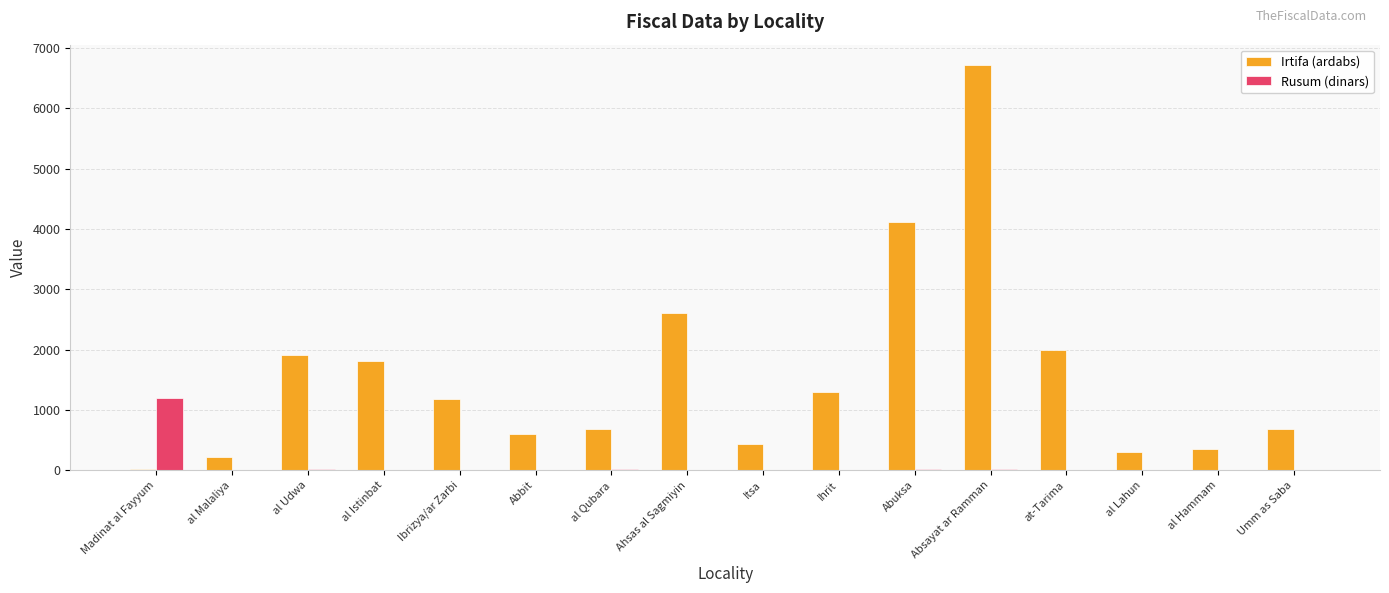

What is the average value of the Irtifa (ardabs) series?

1557.1